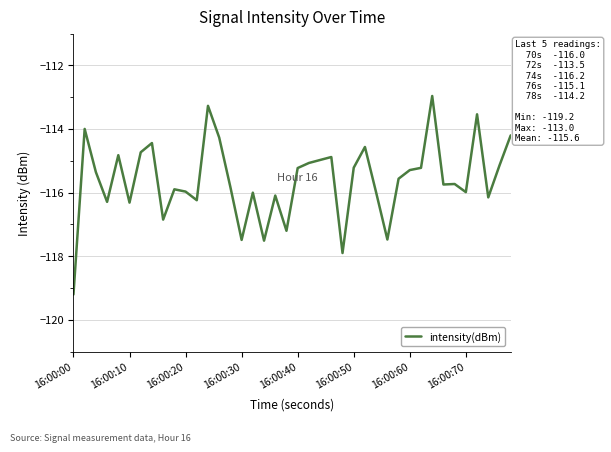

What is the smallest value displayed?

-119.2